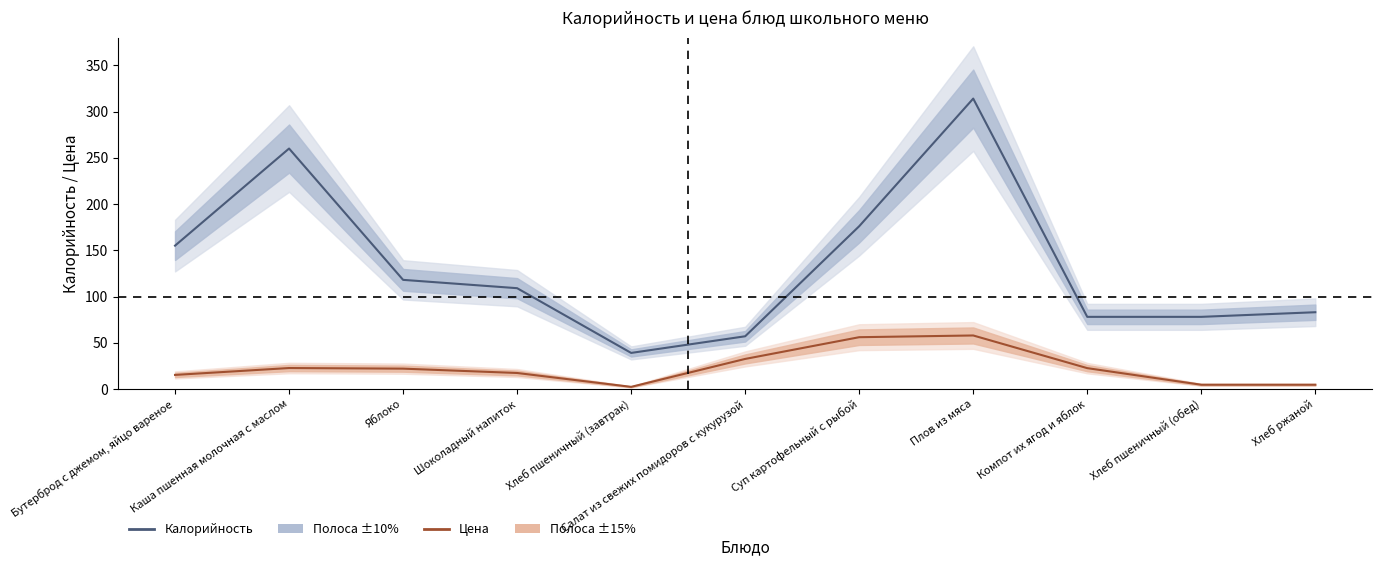

What is the label of the 11th point from the left?

Хлеб ржаной